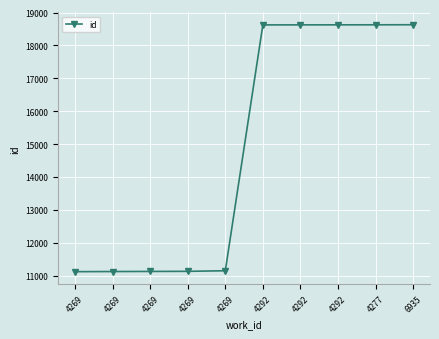

What is the label of the 10th point from the right?

4269